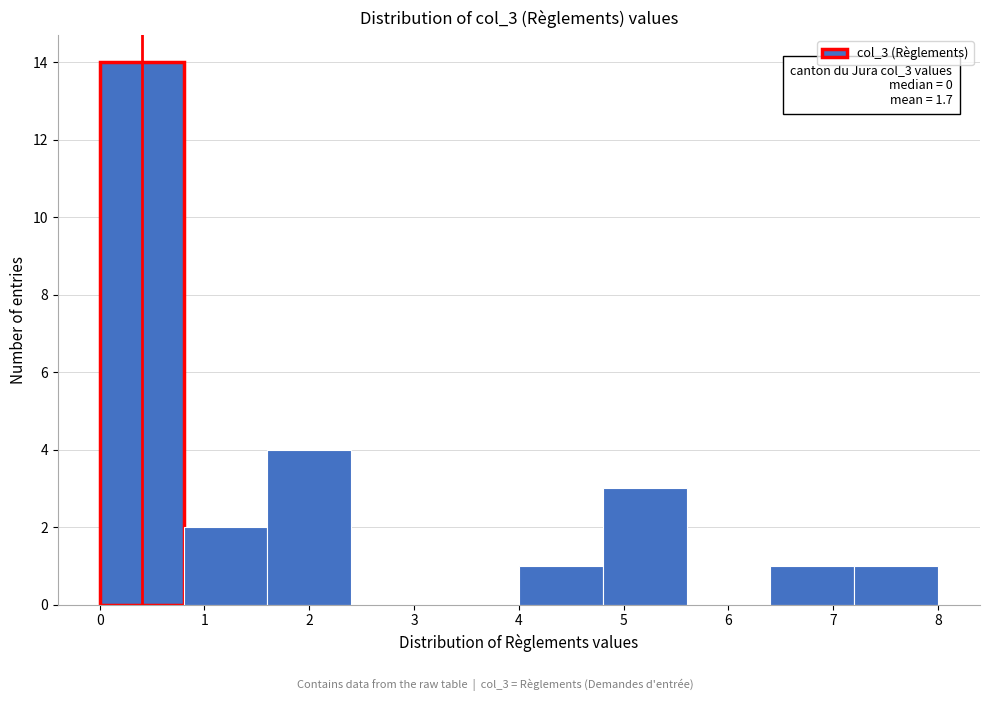

Over which range of the x-axis is the bar tallest?

0.0 to 0.8